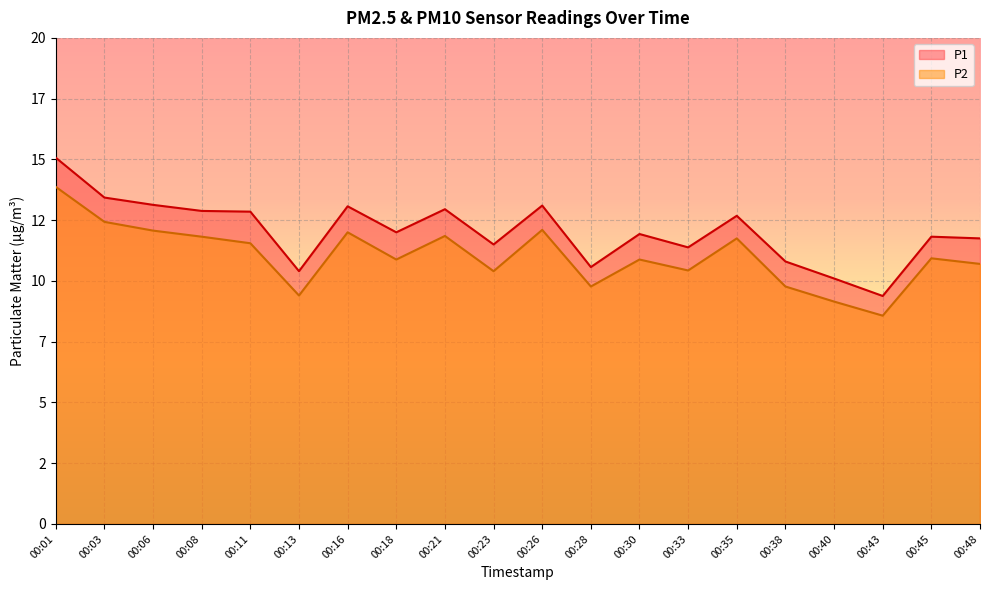

What is the difference between the maximum and second lowest values in the P1 series?

5.0